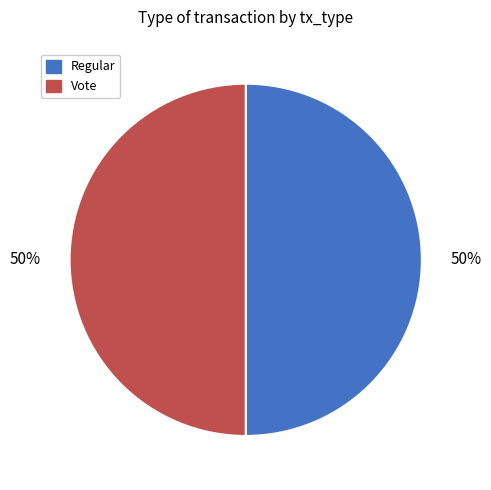

What is the ratio of the value at Vote to the value at Regular?

1.0